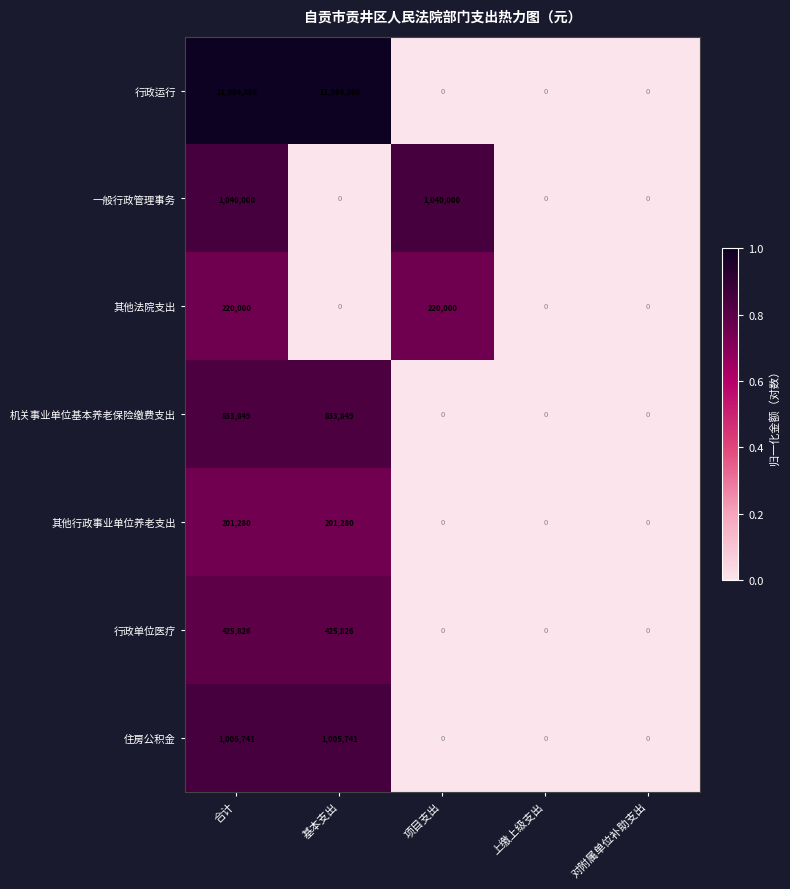

The value of 行政运行 at 对附属单位补助支出 is 5606088. True or false?

False